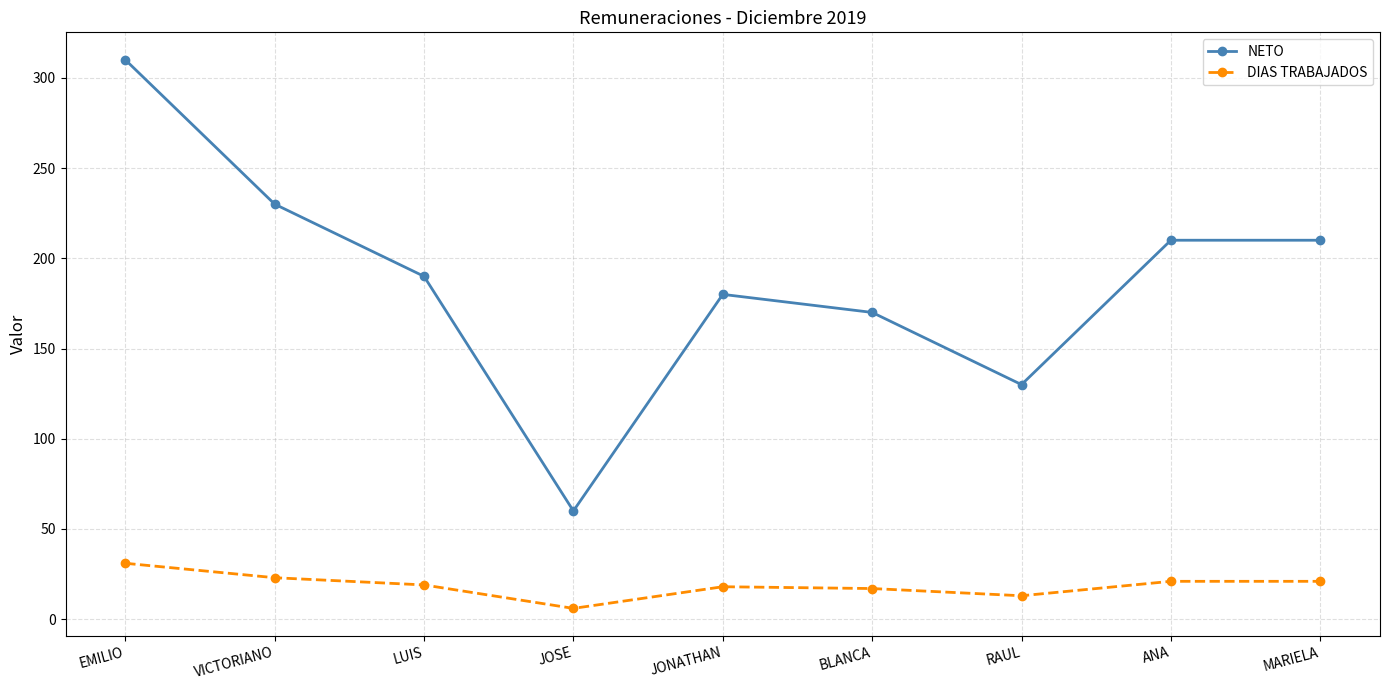

What is the sum of the DIAS TRABAJADOS values at LUIS and EMILIO?

50